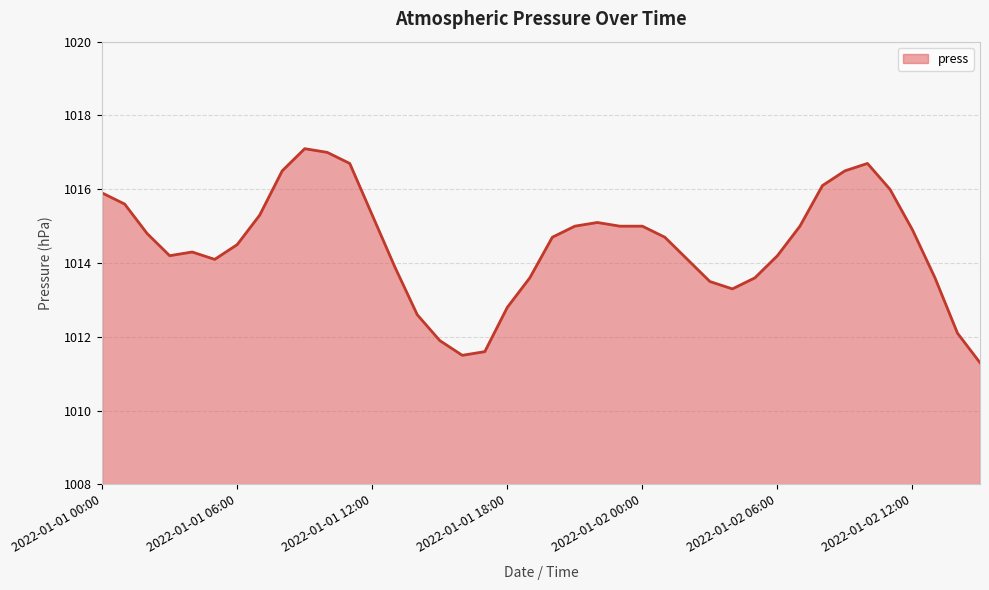

What is the maximum value shown in the chart?

1017.1